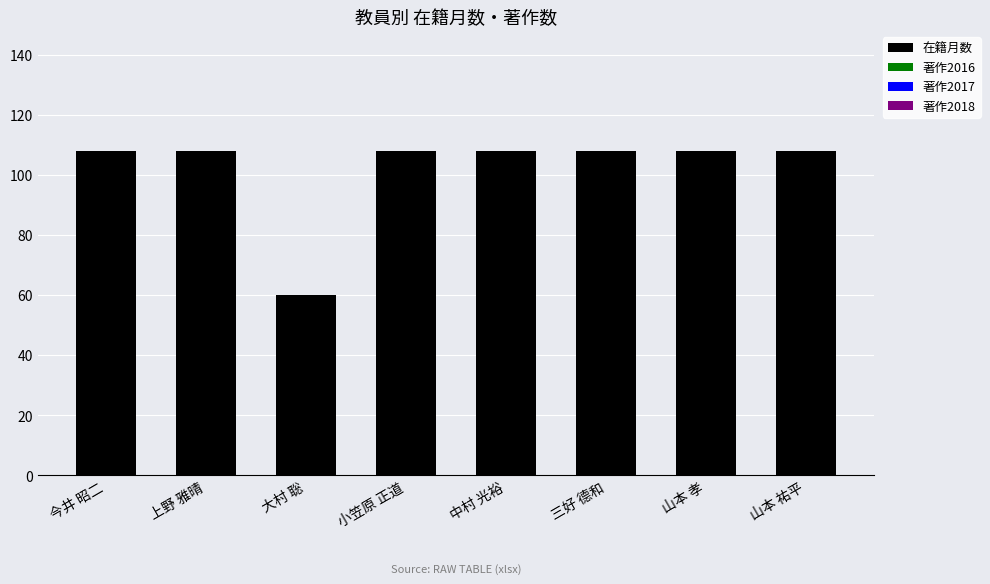

Is it true that the value at 小笠原 正道 is 35?

False